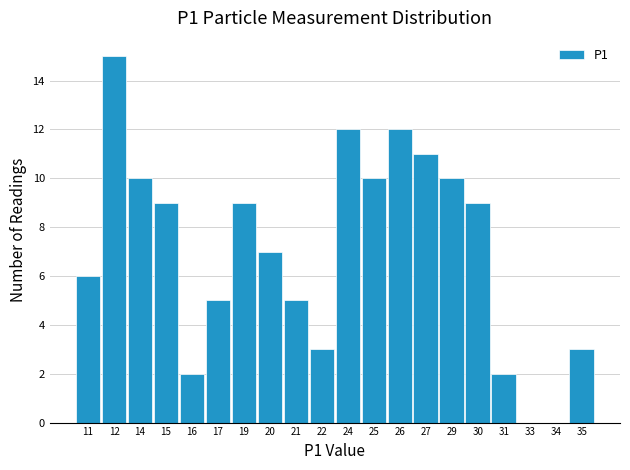

Reading left to right, list all the values displayed in this chart.

11=6	12=15	14=10	15=9	16=2	17=5	19=9	20=7	21=5	22=3	24=12	25=10	26=12	27=11	29=10	30=9	31=2	33=0	34=0	35=3